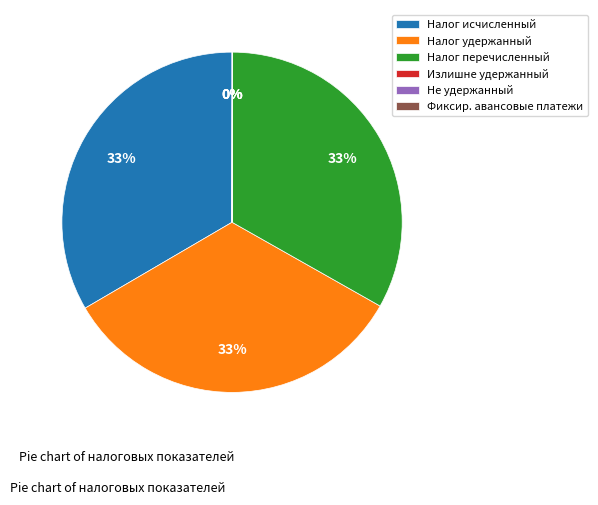

Approximately how many times larger is the value at Налог перечисленный compared to Налог исчисленный?

1.0